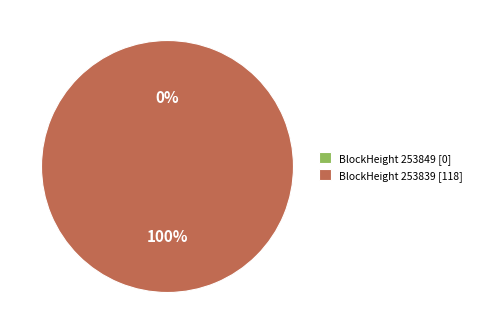

To the nearest percent, what is the difference between the 253839 and 253849 slice percentages?

100%